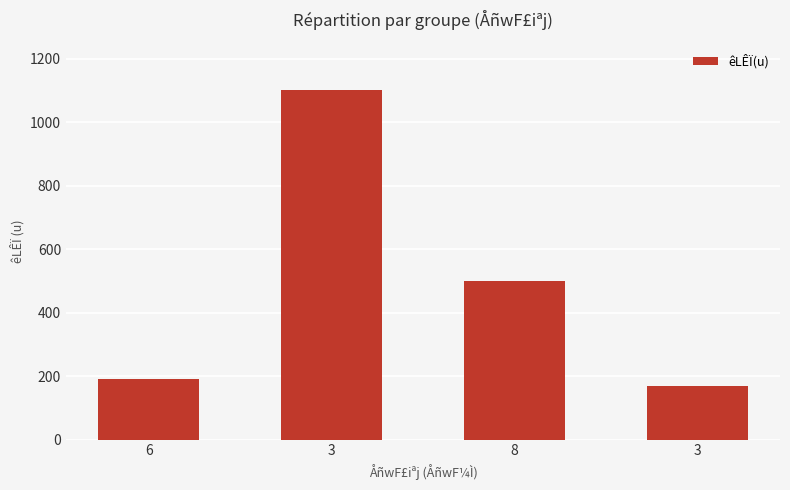

Does the chart contain any negative values?

No